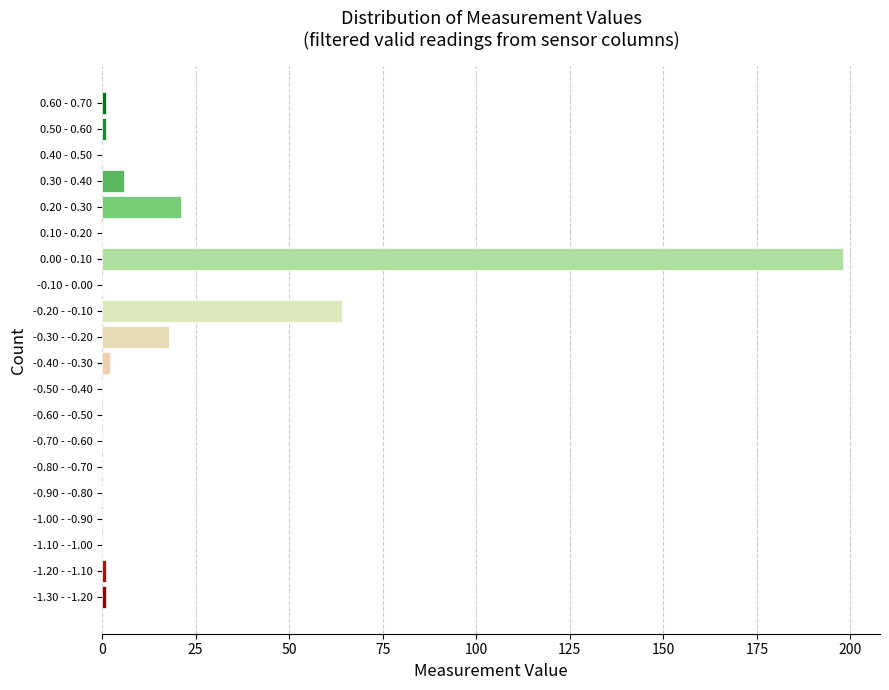

Reading bottom to top, list all the values displayed in this chart.

-1.30 - -1.20=1	-1.20 - -1.10=1	-1.10 - -1.00=0	-1.00 - -0.90=0	-0.90 - -0.80=0	-0.80 - -0.70=0	-0.70 - -0.60=0	-0.60 - -0.50=0	-0.50 - -0.40=0	-0.40 - -0.30=2	-0.30 - -0.20=18	-0.20 - -0.10=64	-0.10 - 0.00=0	0.00 - 0.10=198	0.10 - 0.20=0	0.20 - 0.30=21	0.30 - 0.40=6	0.40 - 0.50=0	0.50 - 0.60=1	0.60 - 0.70=1